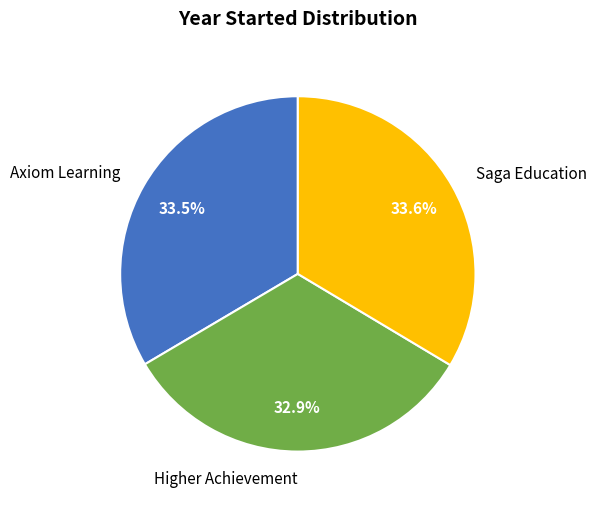

Which category has the smallest portion of the pie?

Higher Achievement